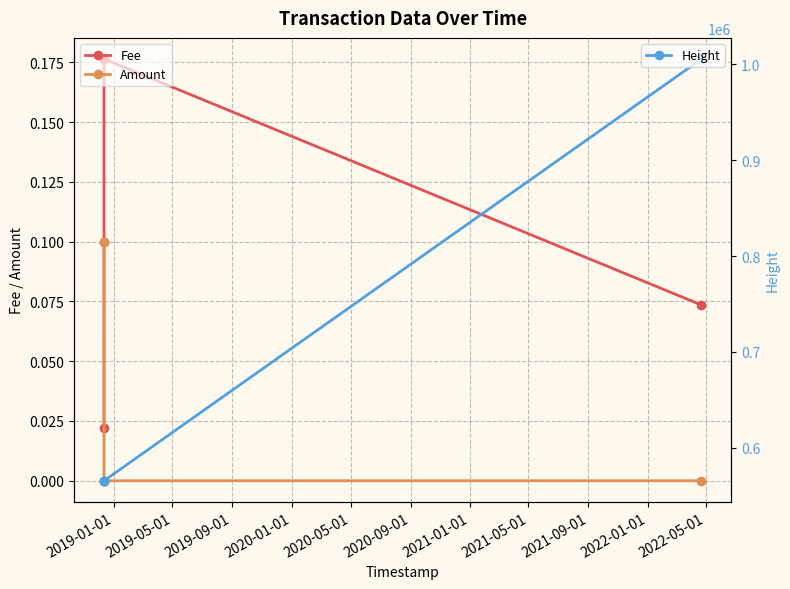

True or false: Fee and Amount cross at least once.

True